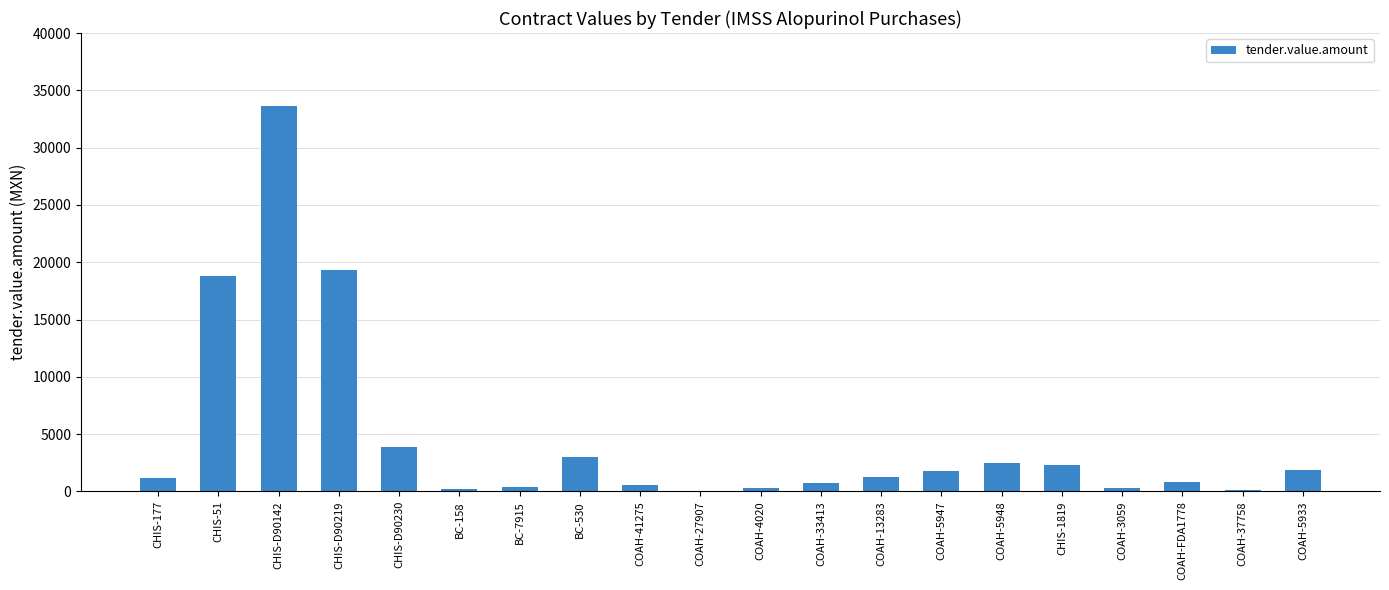

Are the bars horizontal?

No